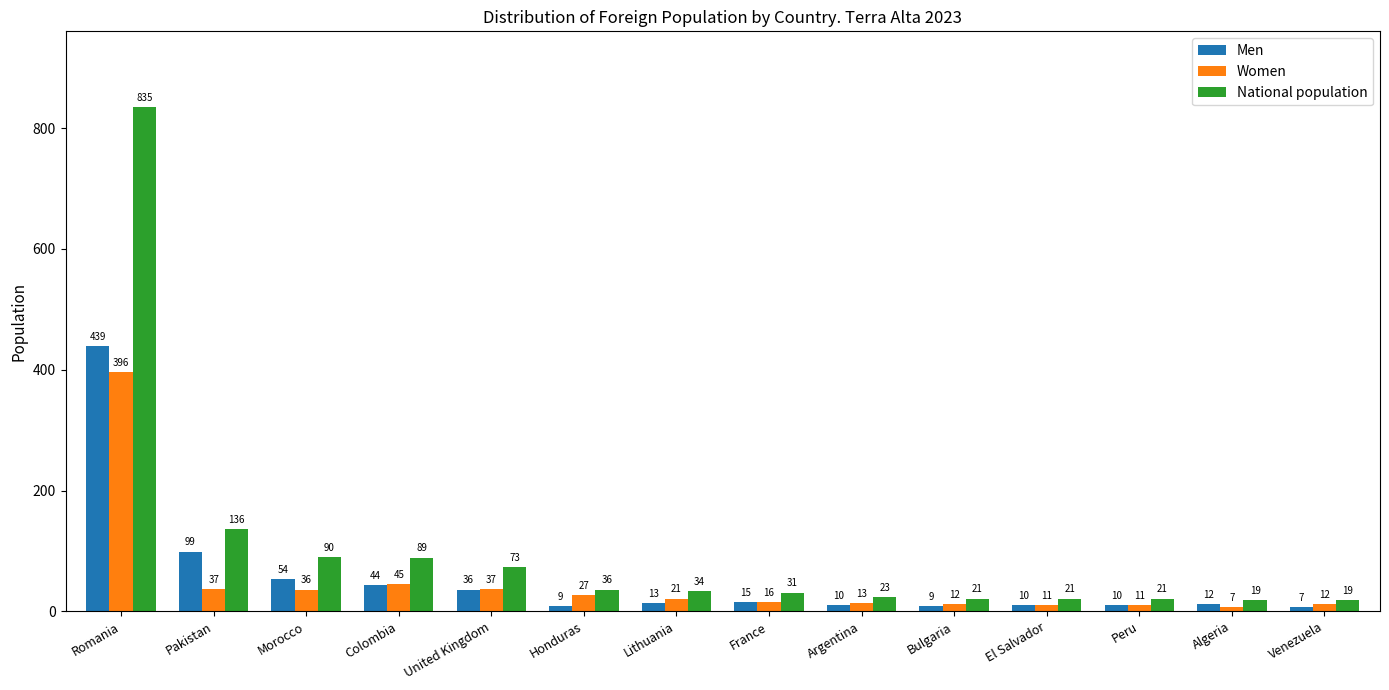

Reading left to right, transcribe all the data shown in this chart.

Men: 439	99	54	44	36	9	13	15	10	9	10	10	12	7
Women: 396	37	36	45	37	27	21	16	13	12	11	11	7	12
National population: 835	136	90	89	73	36	34	31	23	21	21	21	19	19